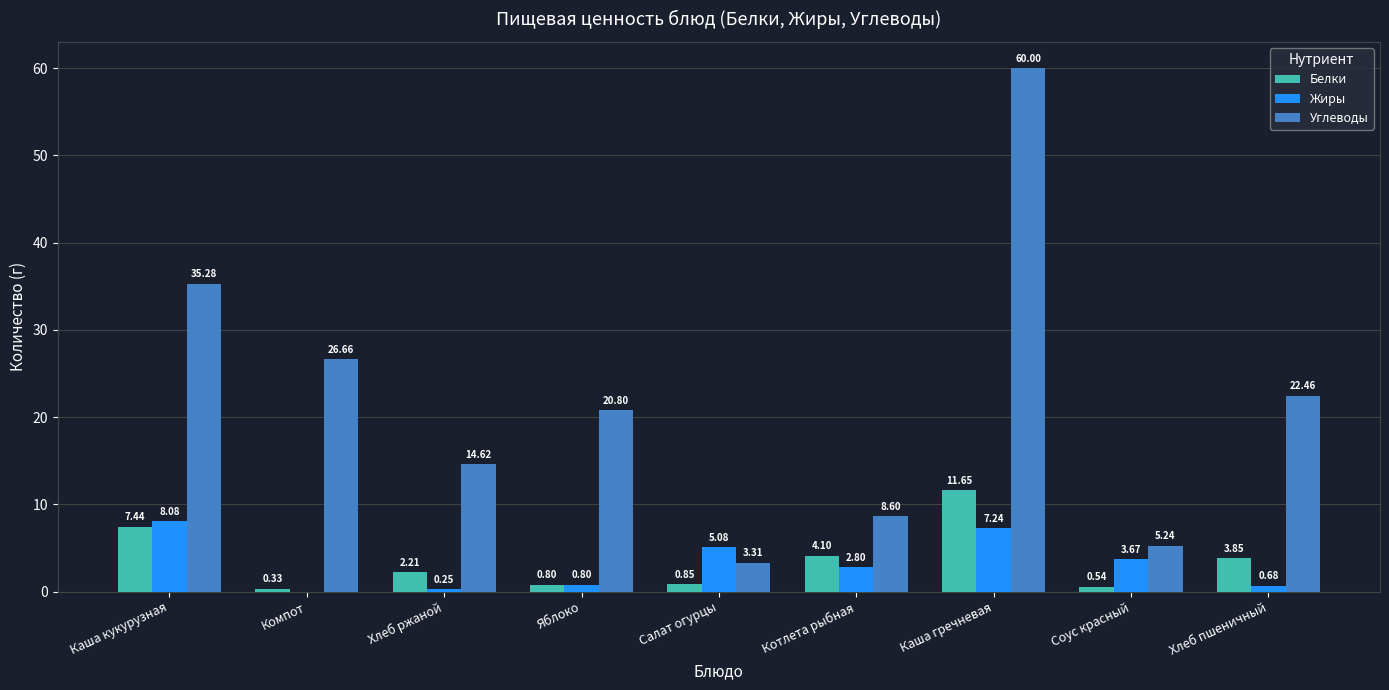

How many data points in Белки are above 2?

5